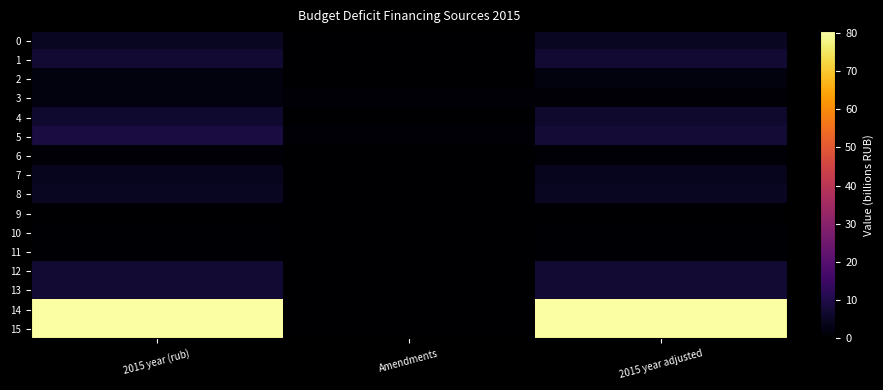

Which series has the largest range (max minus min)?

14